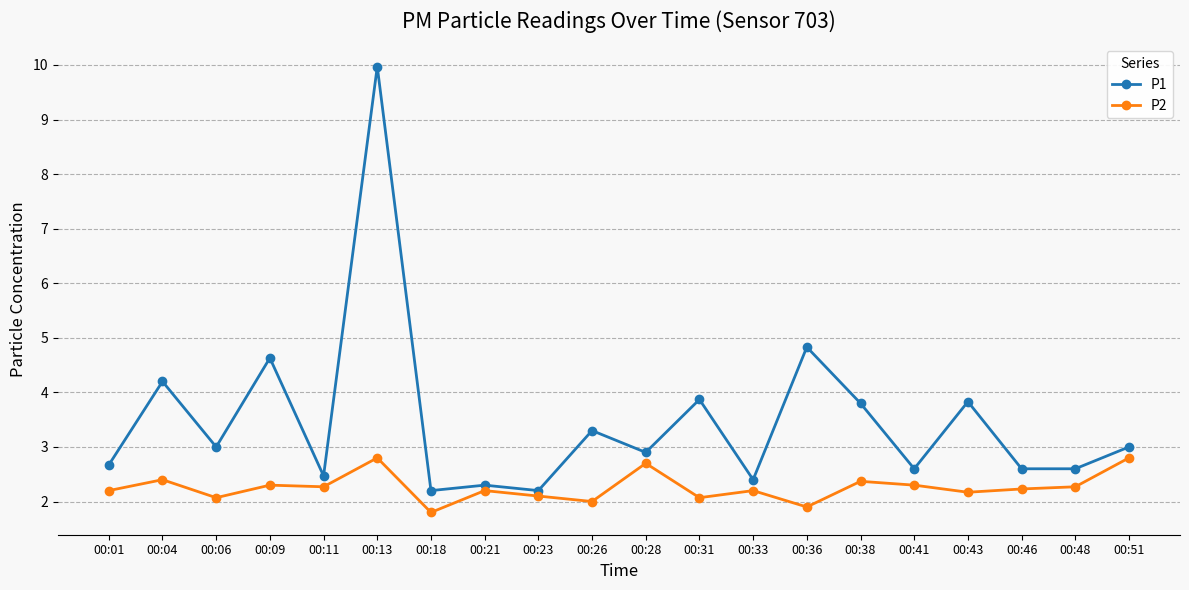

At which category is the sum across all series the highest?

00:13